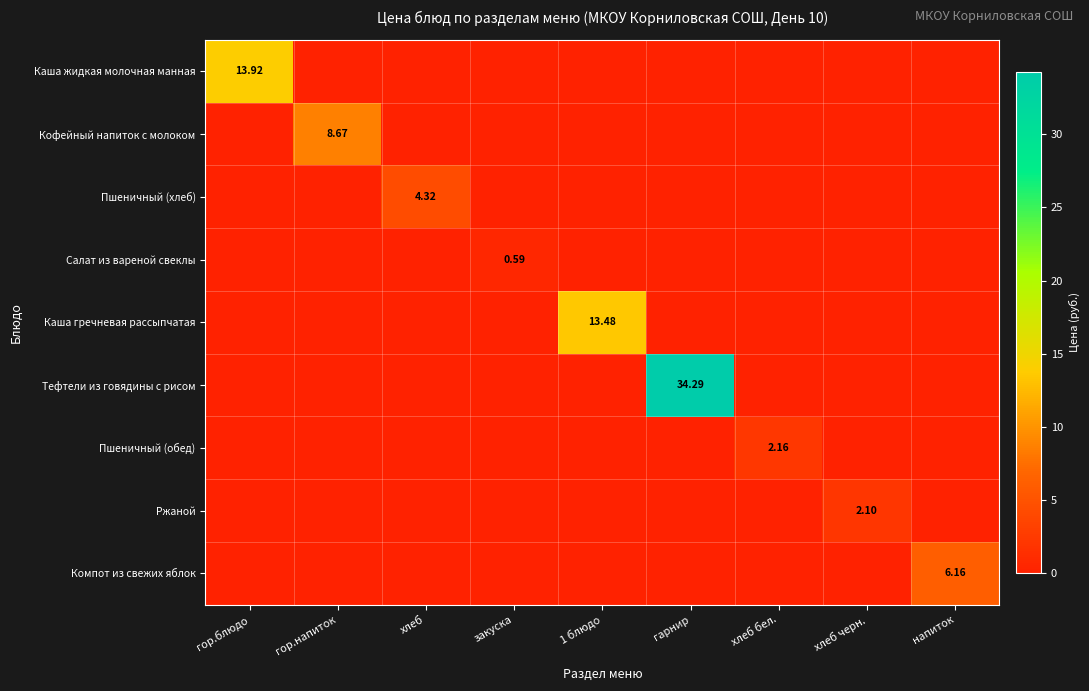

Rank the categories by Компот из свежих яблок value from lowest to highest.

гор.блюдо, гор.напиток, хлеб, закуска, 1 блюдо, гарнир, хлеб бел., хлеб черн., напиток